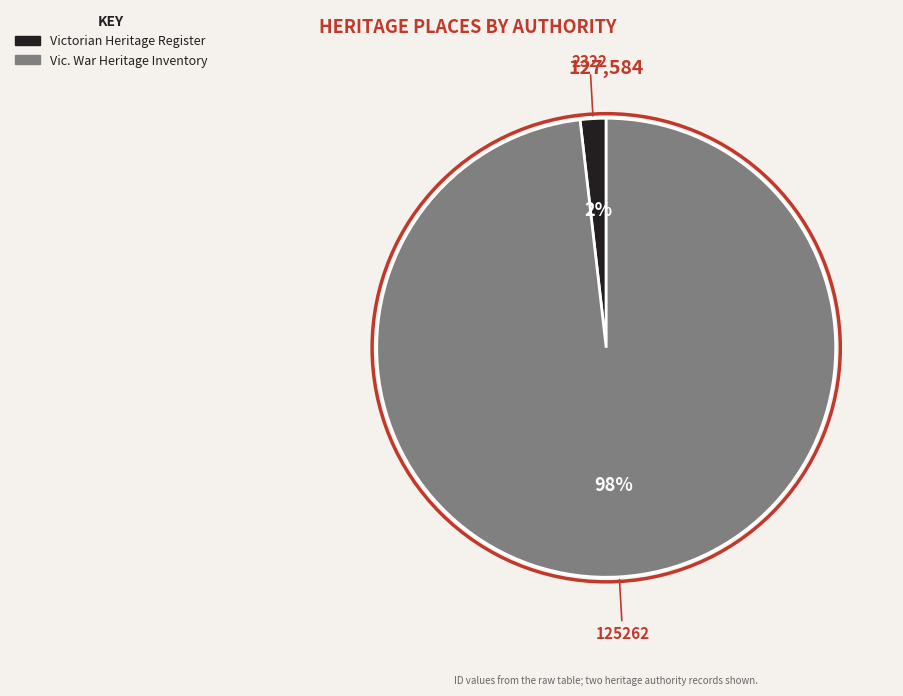

Count the number of slices in the pie.

2